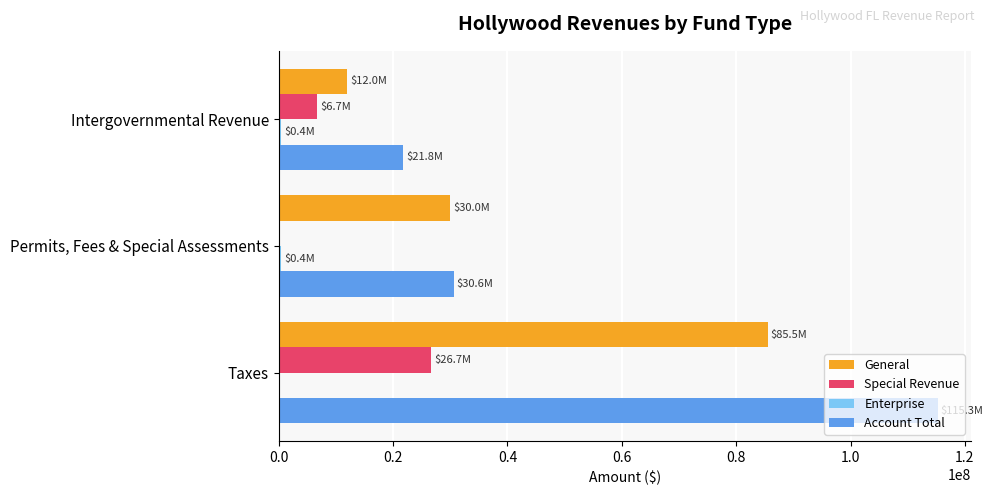

What is the maximum value for Account Total?

115277950